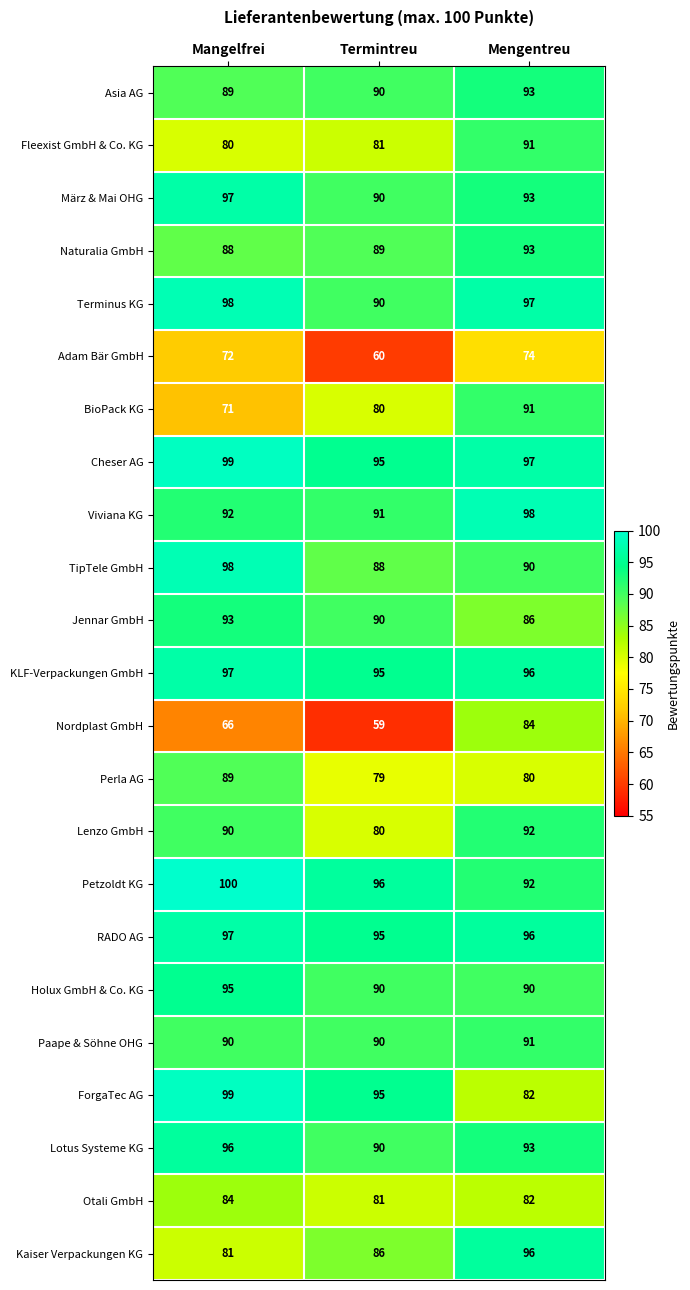

The Jennar GmbH series shows 150 at Mangelfrei. True or false?

False